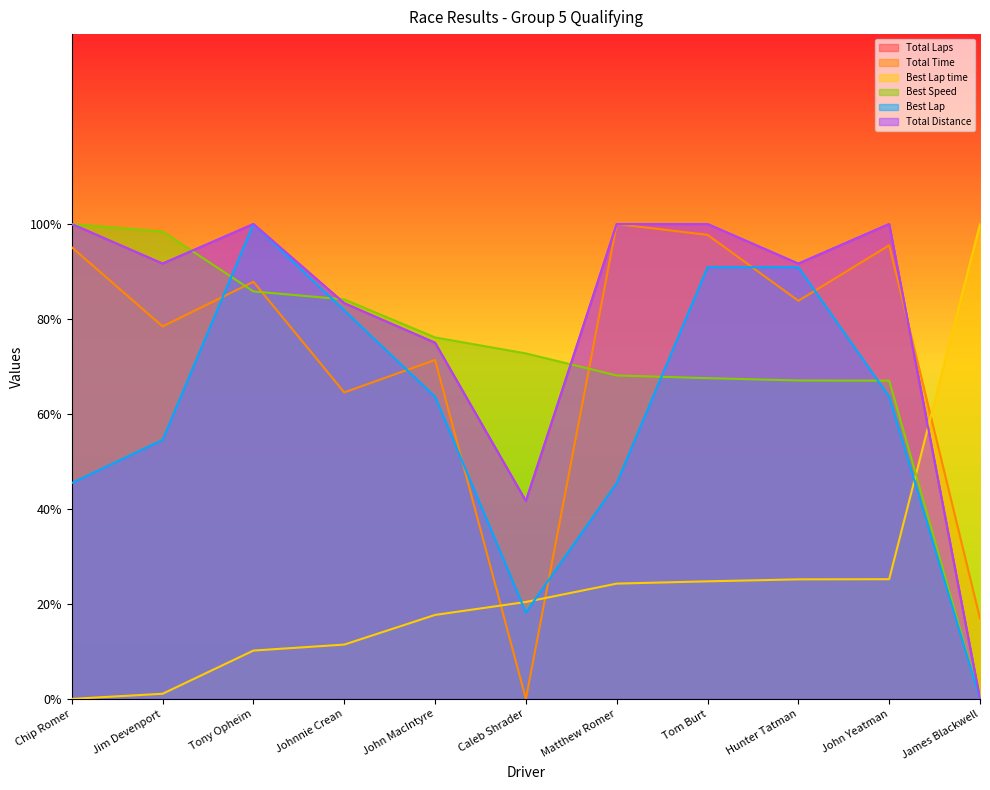

The Total Laps series shows 100.0 at Chip Romer. True or false?

True